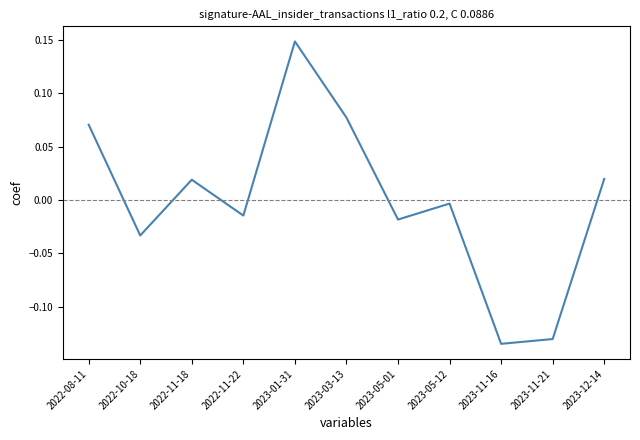

How many lines are shown in the chart?

1